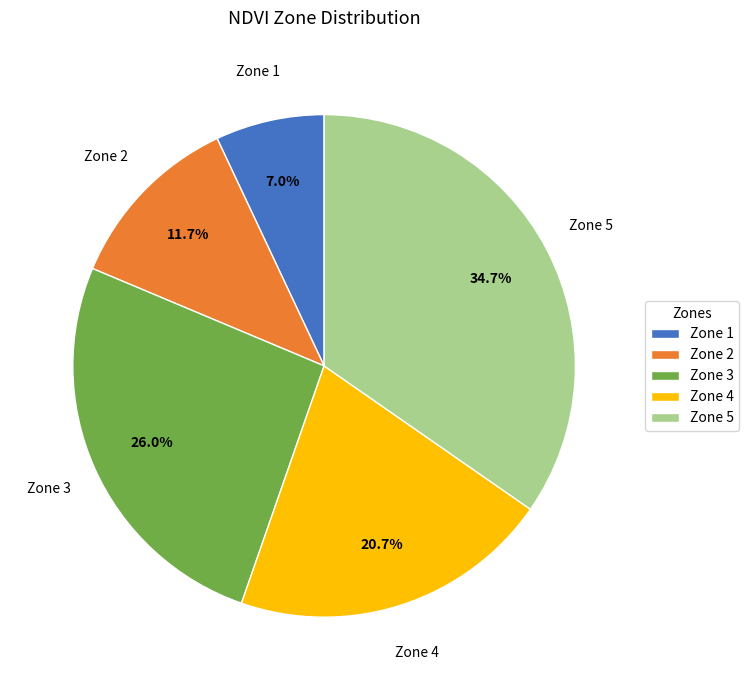

Which slice is the smallest?

Zone 1